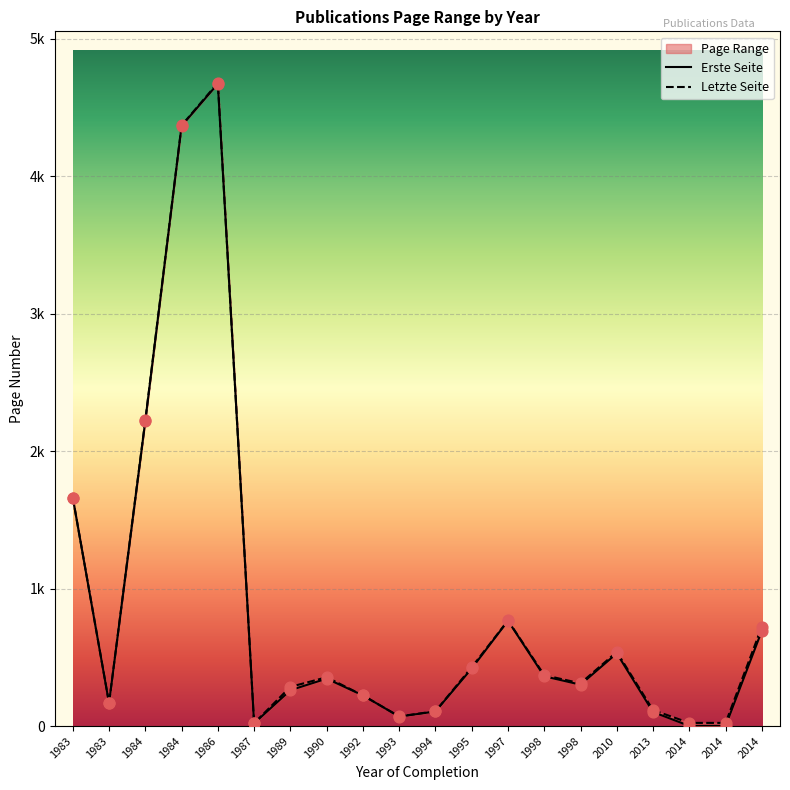

What is the total value across all series at 1990?

700